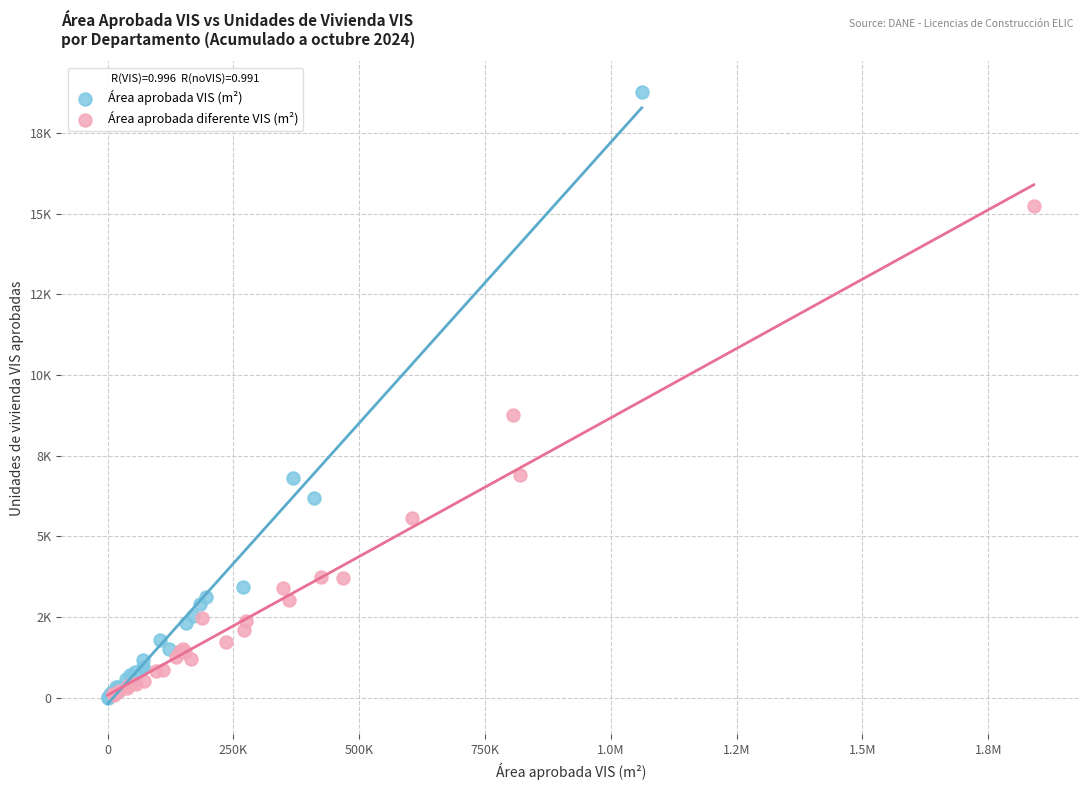

What are all the series names shown in the legend?

Área aprobada VIS (m²), Área aprobada diferente VIS (m²)